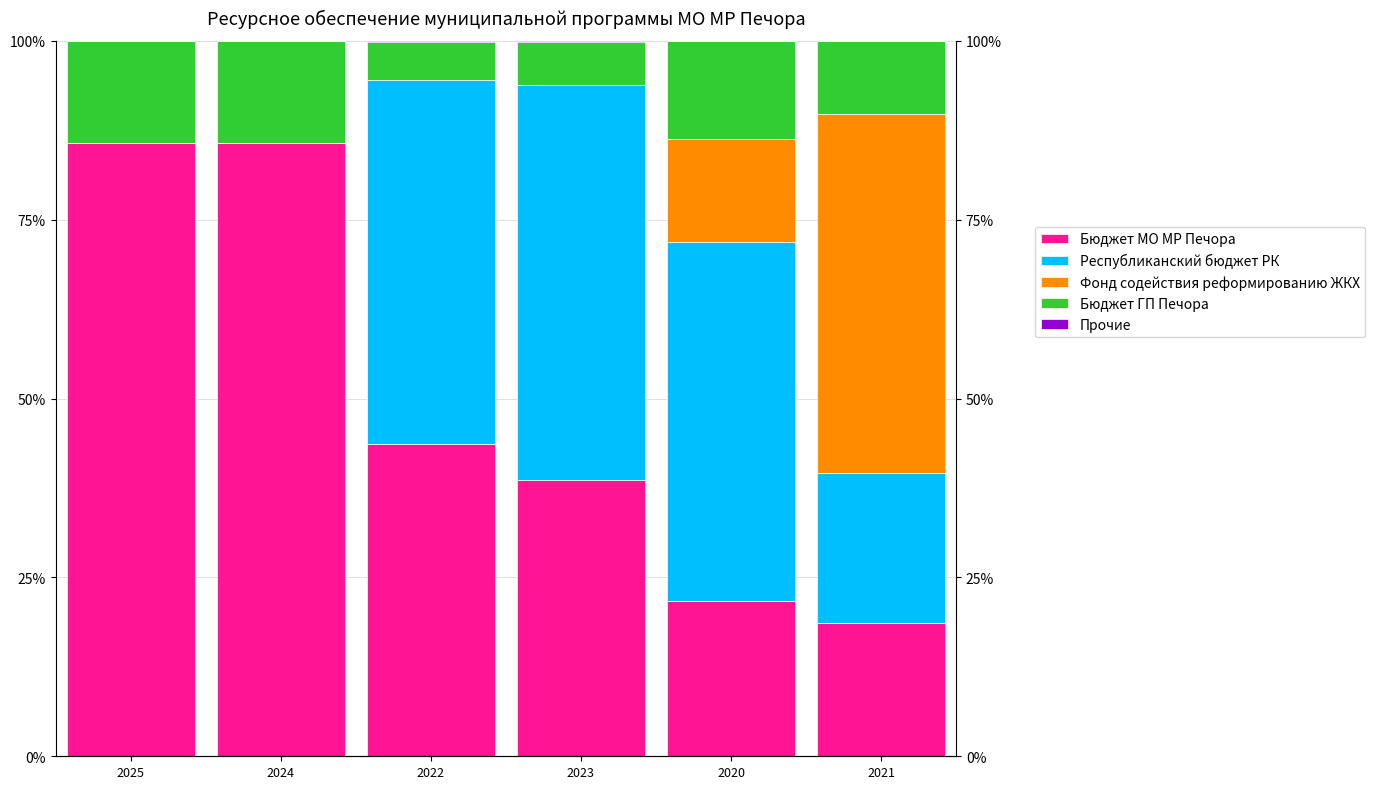

What is the difference between the maximum and minimum values in the Прочие series?

0.2